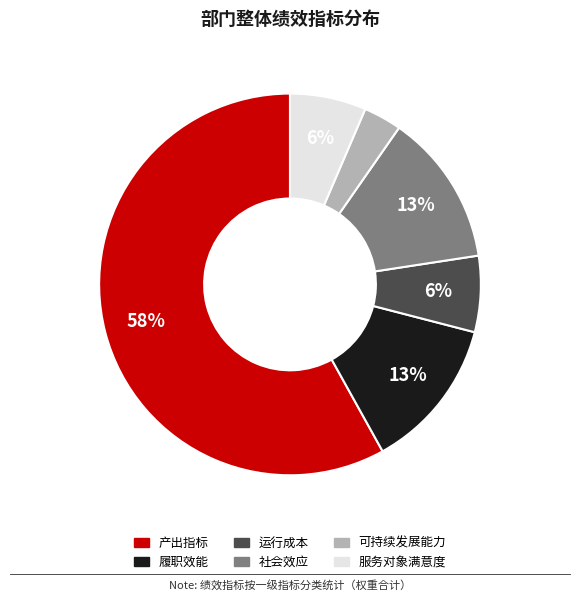

To the nearest percent, what is the combined percentage of 可持续发展能力 and 履职效能?

16%